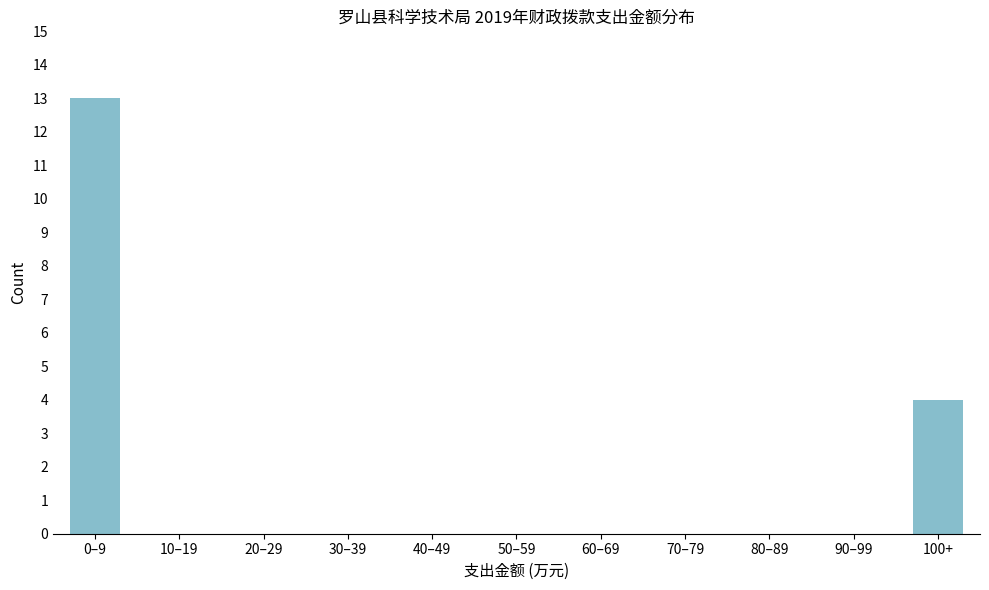

Reading left to right, list all the values displayed in this chart.

0–9=13	10–19=0	20–29=0	30–39=0	40–49=0	50–59=0	60–69=0	70–79=0	80–89=0	90–99=0	100+=4